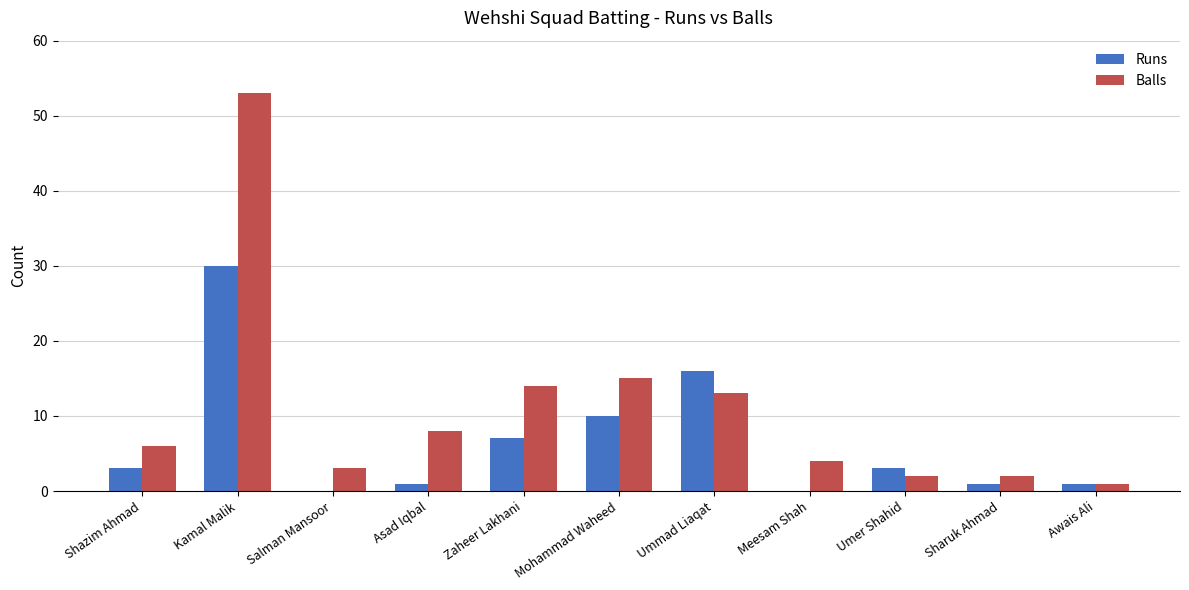

What is the sum of the Runs values at Mohammad Waheed and Meesam Shah?

10